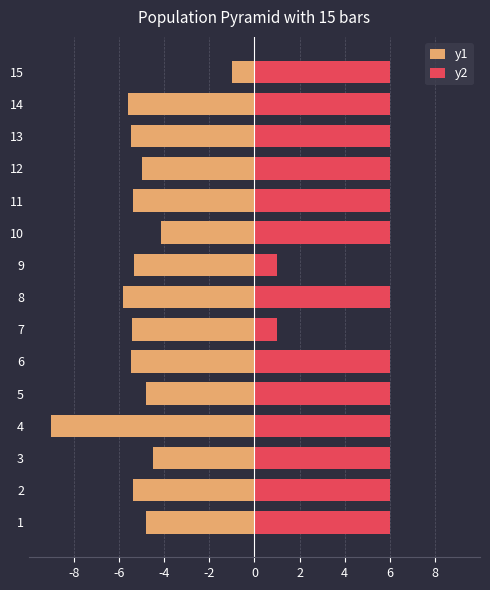

What is the lowest value of the y1 series?

-9.0